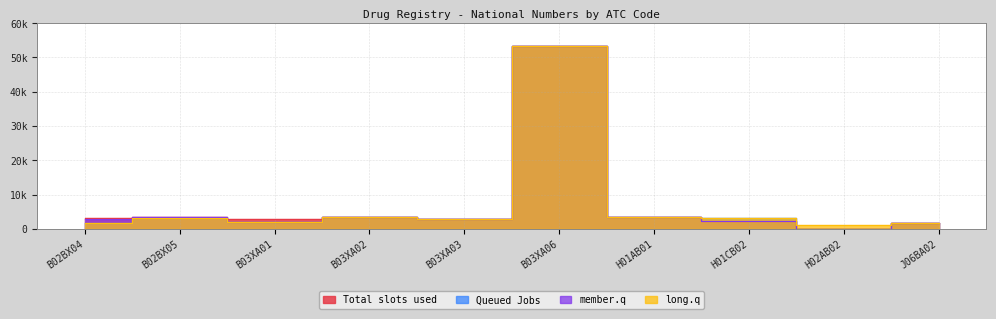

True or false: long.q and Queued Jobs cross at least once.

False